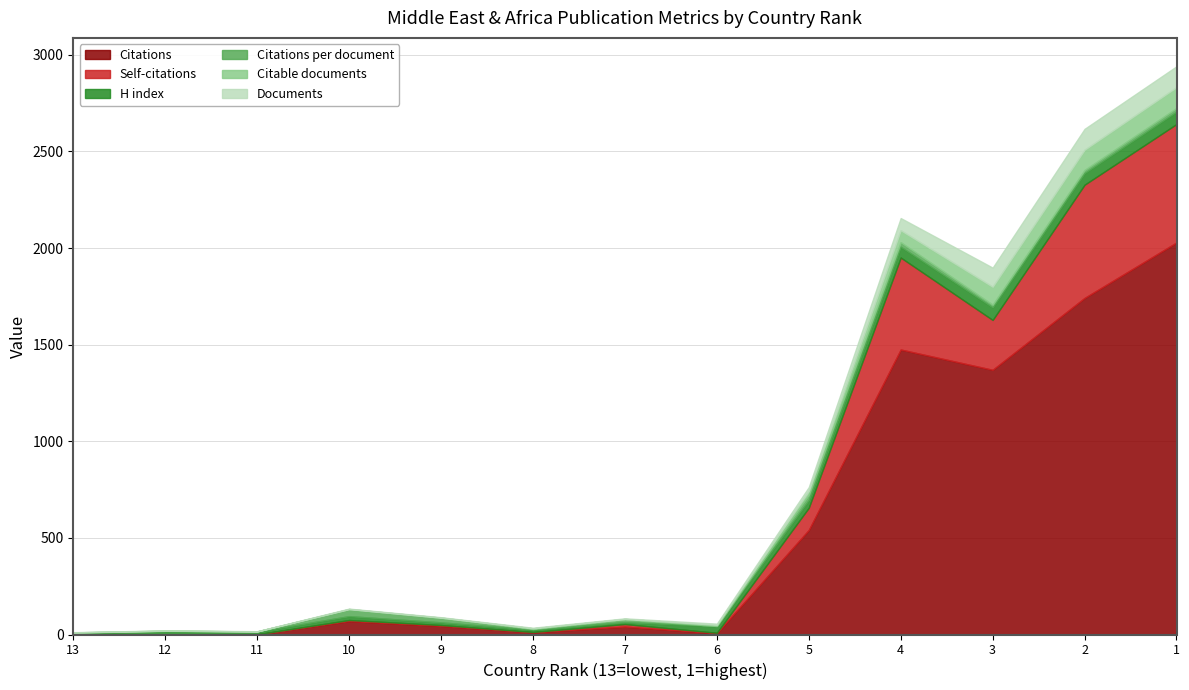

What value does the Citations per document series have at 7?

13.7